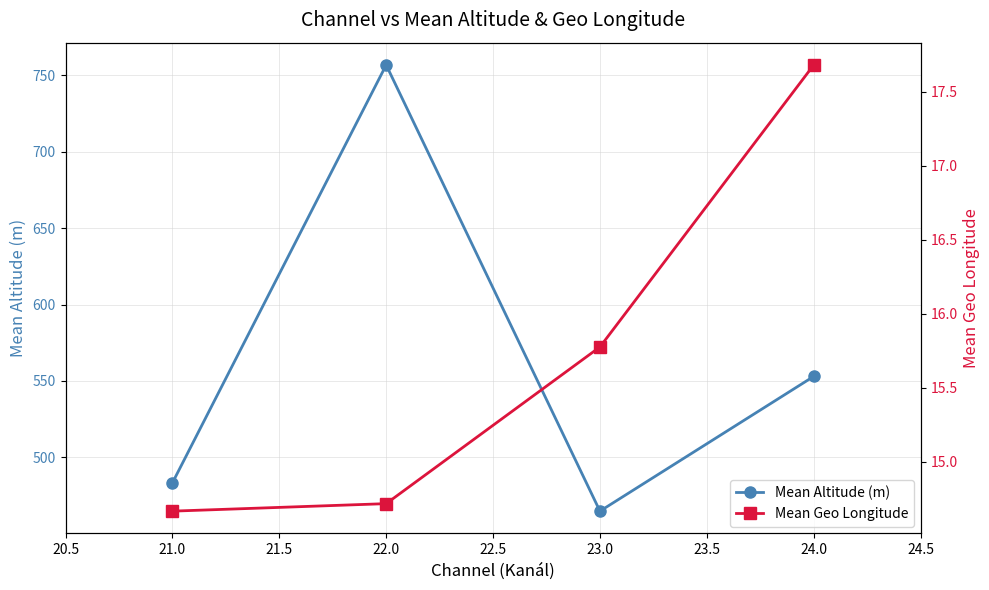

Count the Mean Geo Longitude values in the range 14 to 17.

3